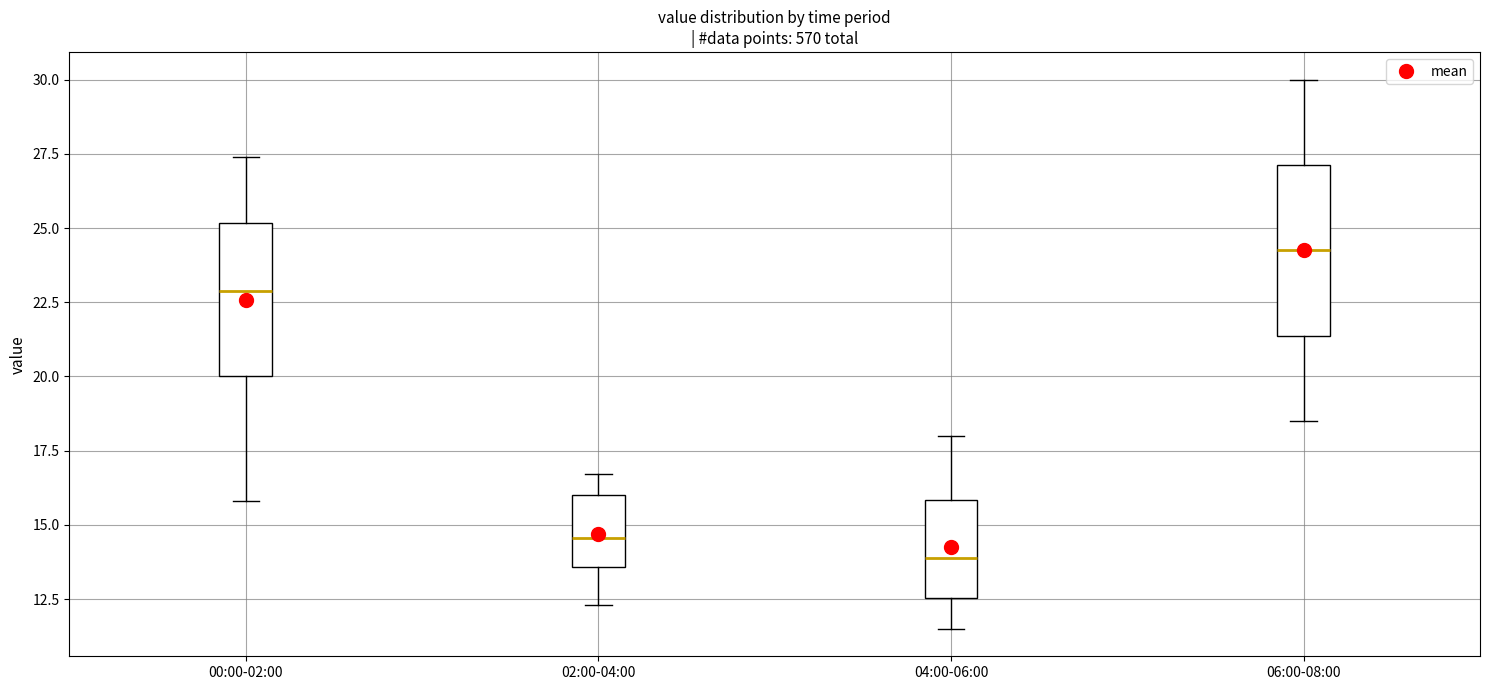

Reading left to right, read every box against the y-axis: the position of its median line, the range the box covers, and the ends of its whiskers. The values are not printed on the chart, so give them approximately, as read against the axis.

00:00-02:00: median 23.0, box 20.0 to 25.0, whiskers 16.0 to 27.5
02:00-04:00: median 14.5, box 13.5 to 16.0, whiskers 12.5 to 16.5
04:00-06:00: median 14.0, box 12.5 to 16.0, whiskers 11.5 to 18.0
06:00-08:00: median 24.5, box 21.5 to 27.0, whiskers 18.5 to 30.0